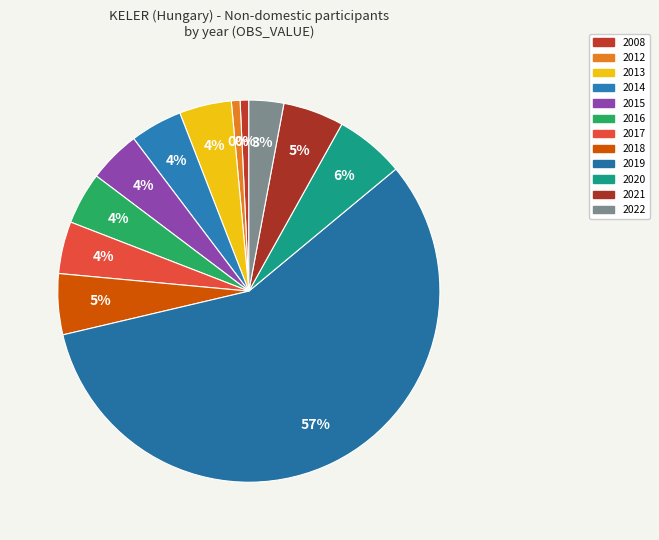

Do 2019 and 2017 together represent more than half of the pie?

Yes